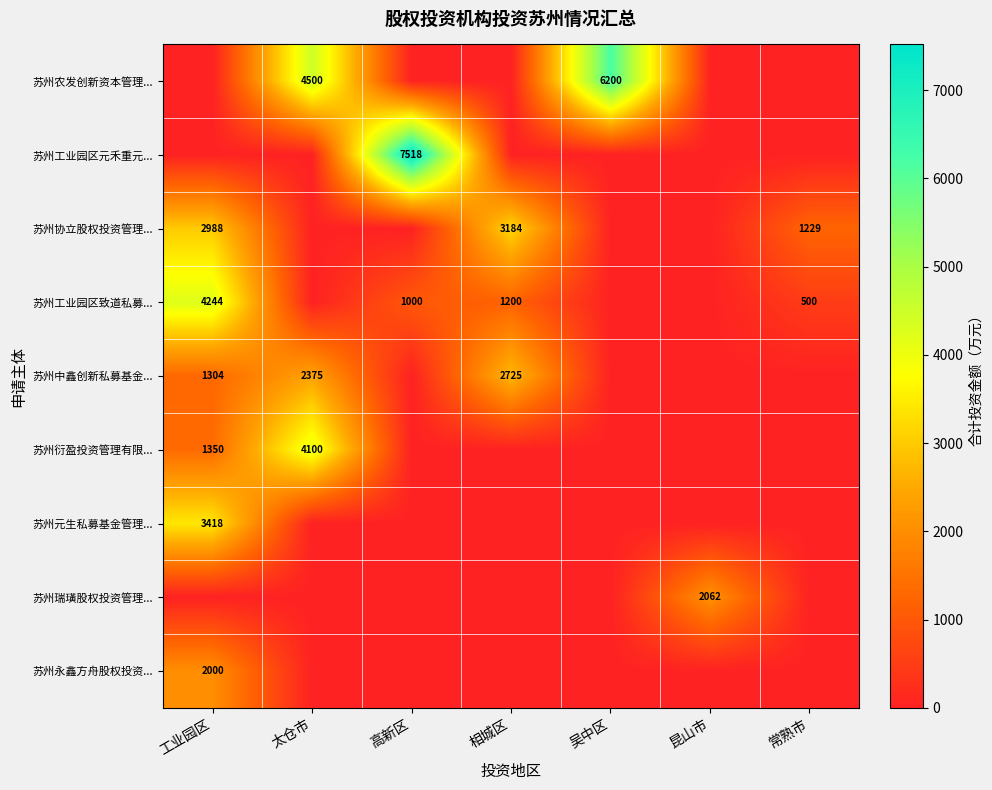

True or false: 苏州瑞璜股权投资管理... has a value of 453 at 昆山市.

False